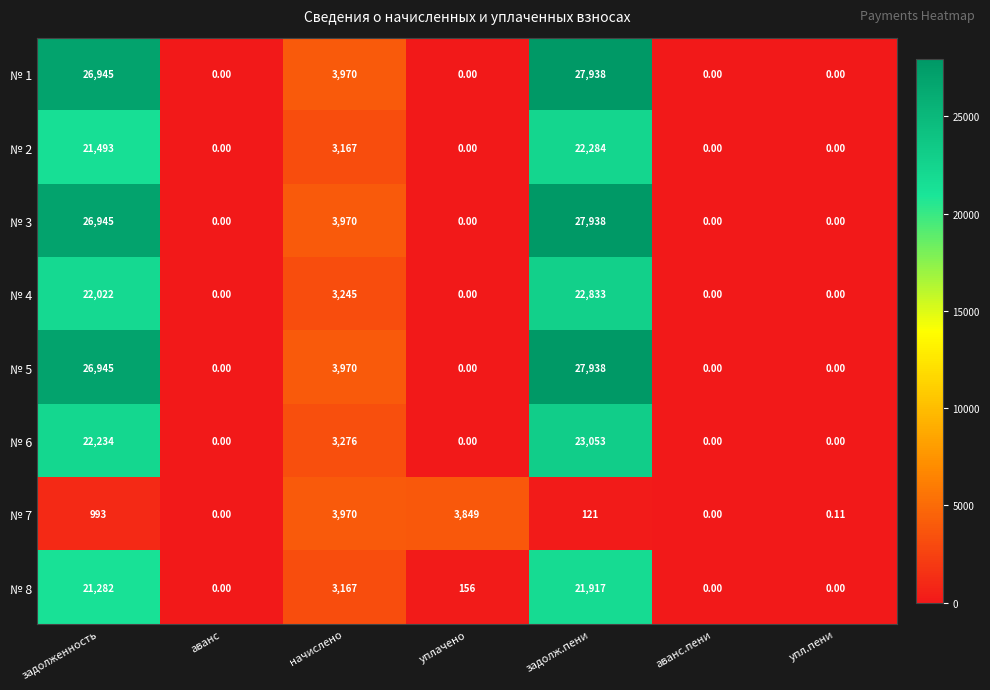

Where is № 1 nearest to the value 13969?

начислено